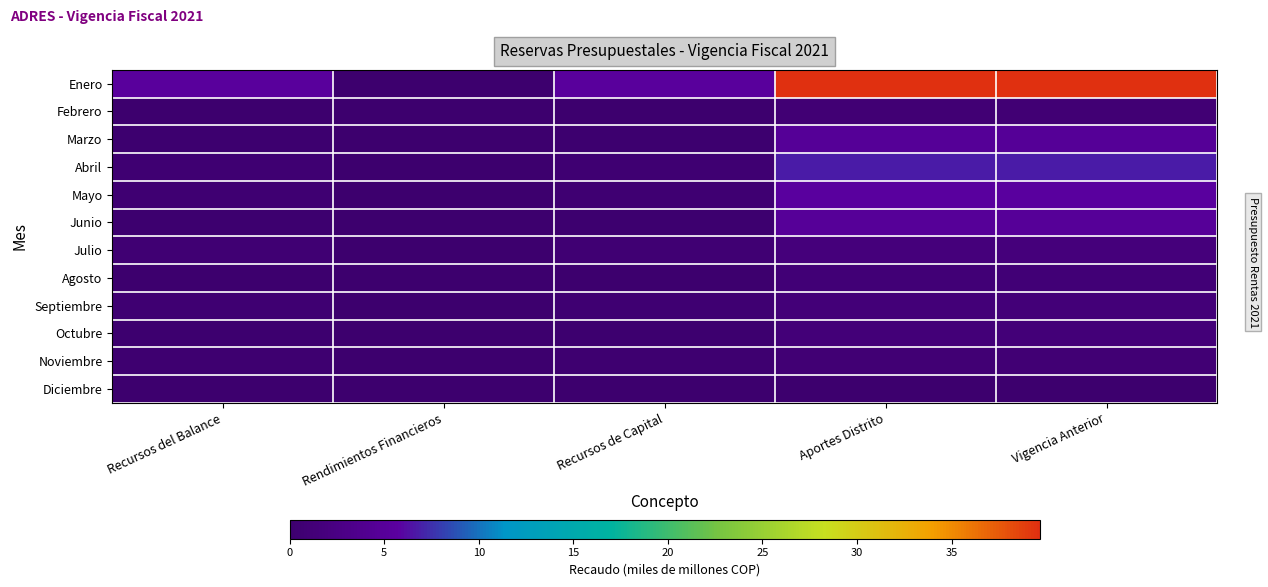

How many categories are shown in the chart?

5